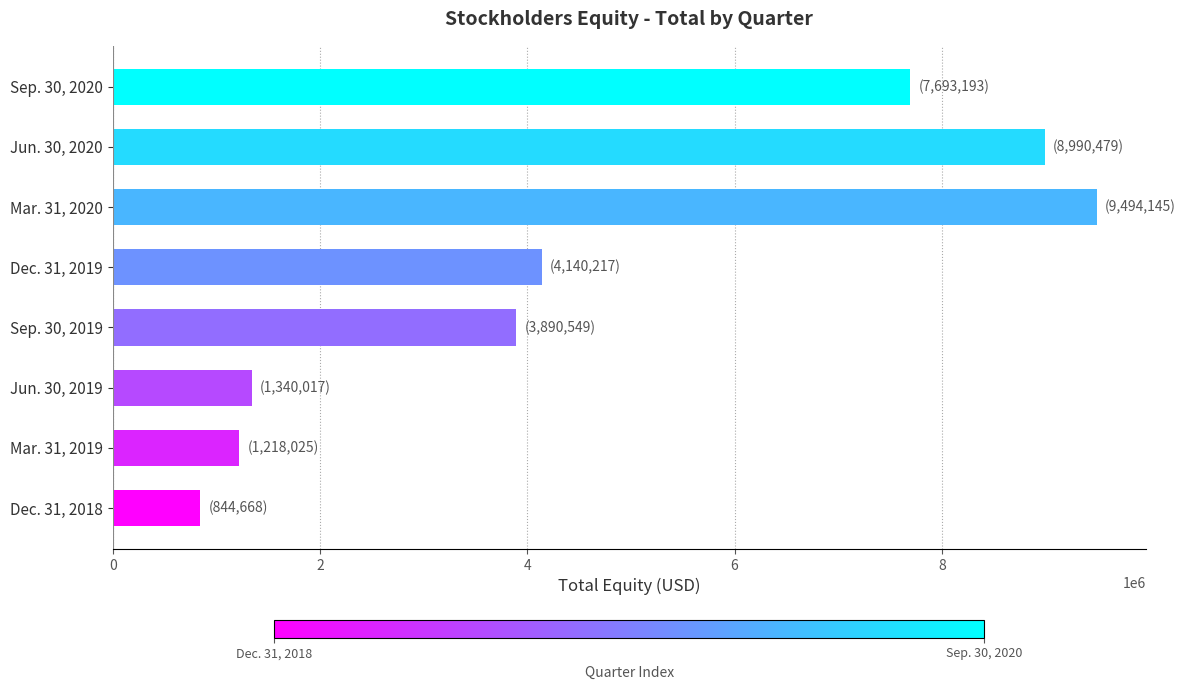

Which has a higher value, Sep. 30, 2020 or Mar. 31, 2019?

Sep. 30, 2020